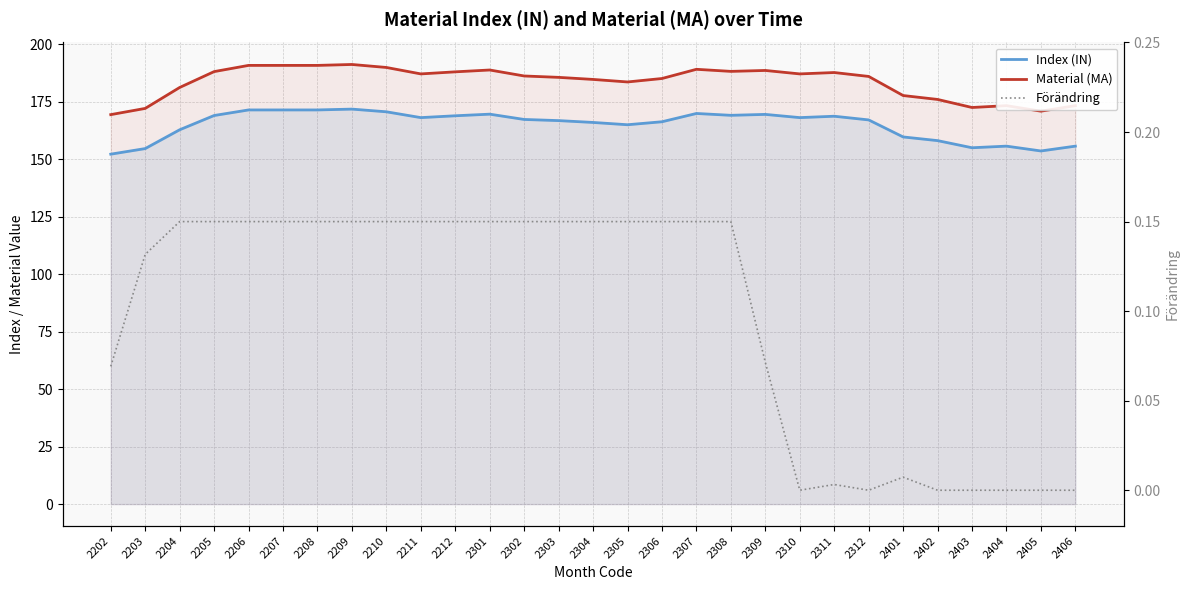

True or false: Material (MA) and Förändring intersect in this chart.

False